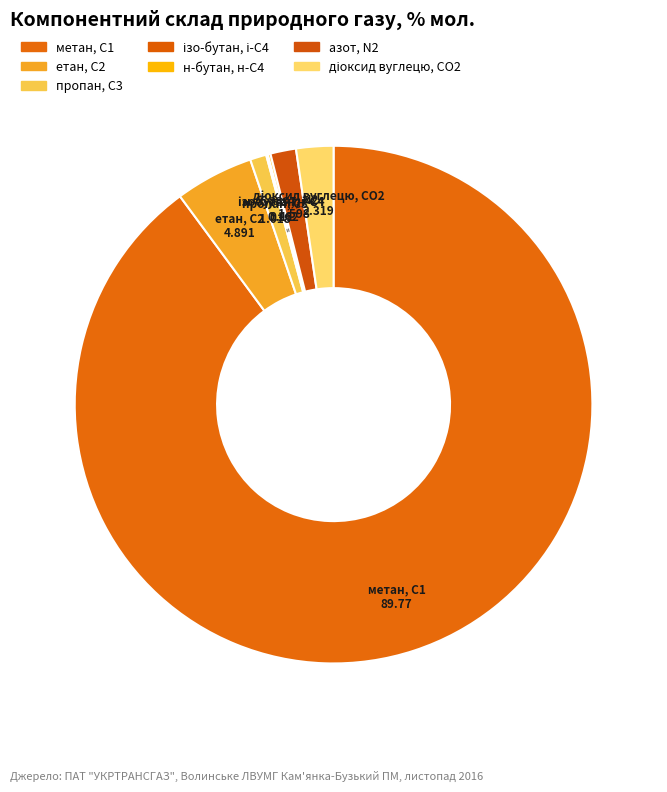

Count the number of slices in the pie.

7